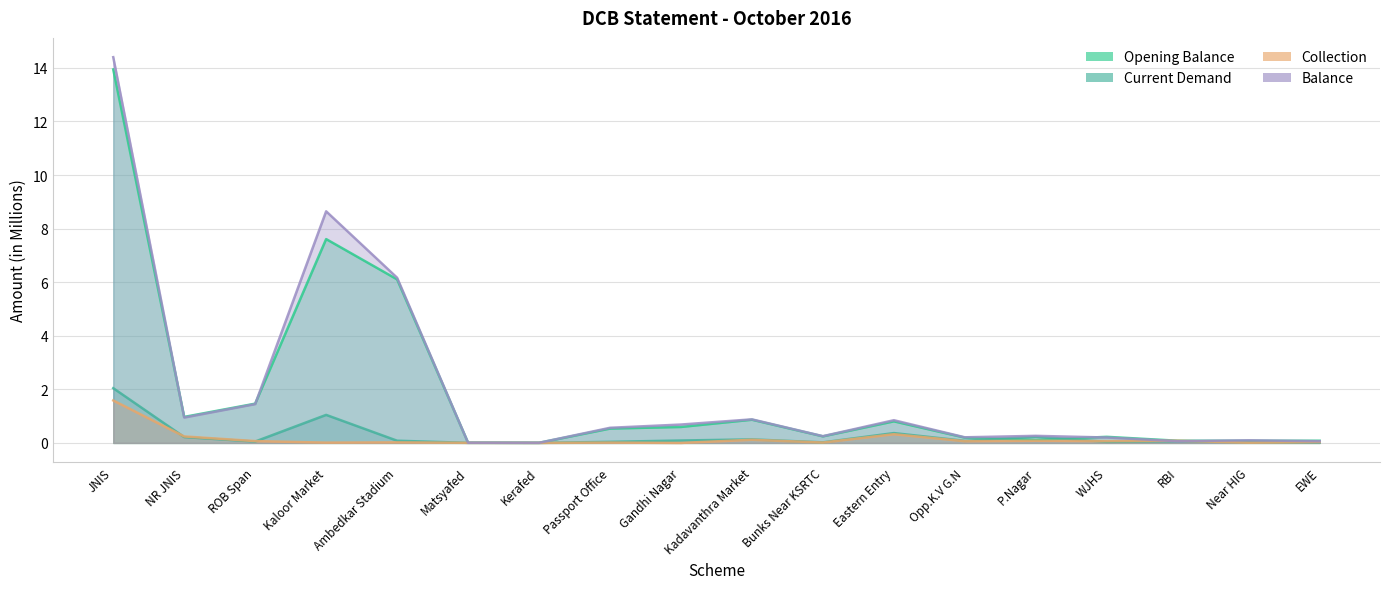

Count the number of data series in this chart.

4